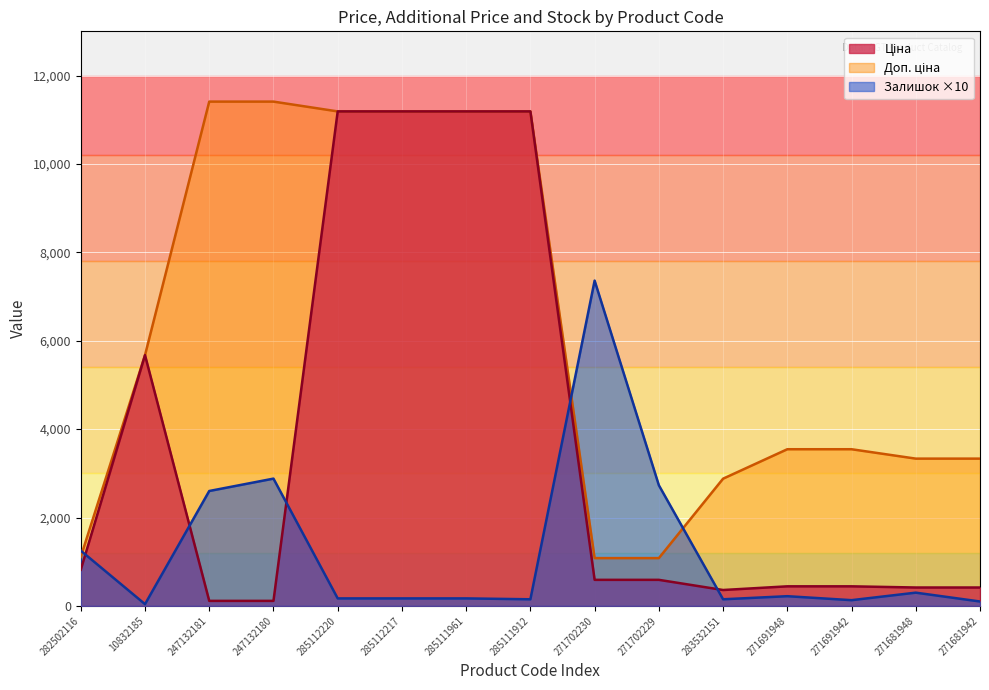

True or false: Доп. ціна has more than 2 interior local peaks.

False